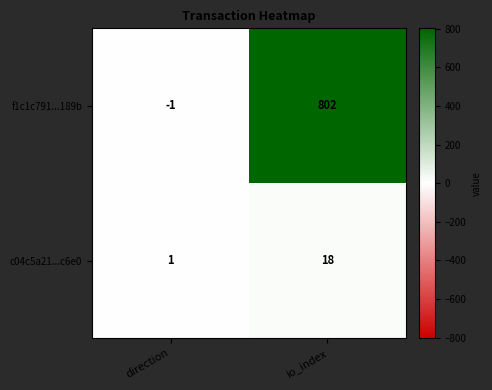

How many categories are shown in the chart?

2